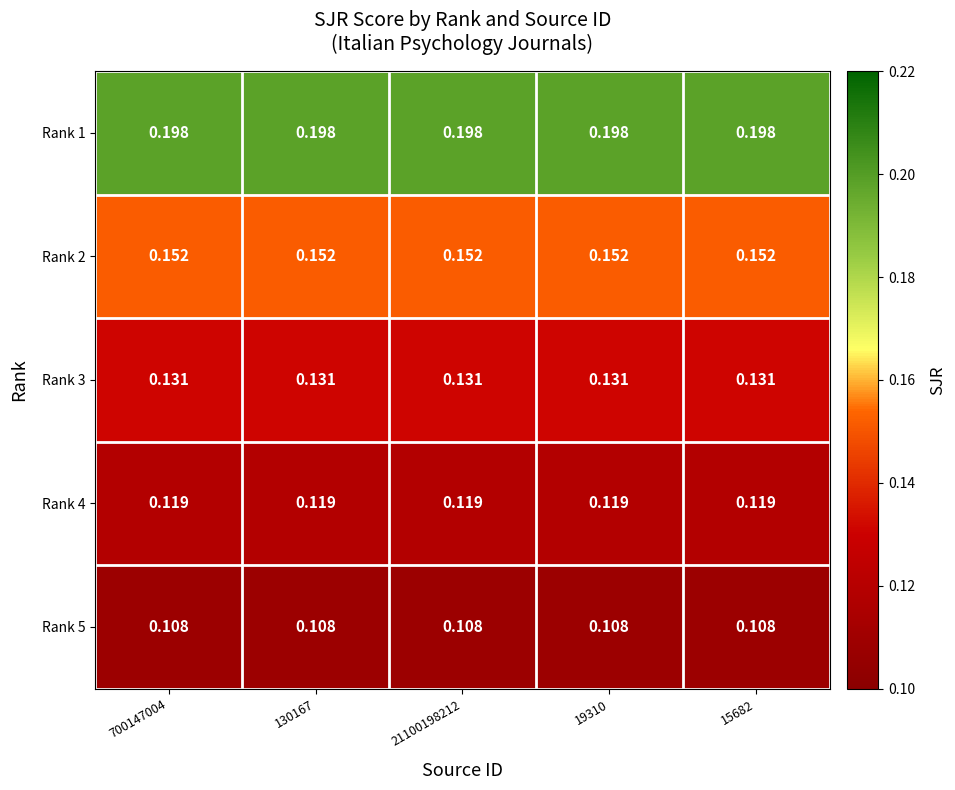

Is the value of Rank 1 at 19310 greater than the value of Rank 5 at 130167?

Yes